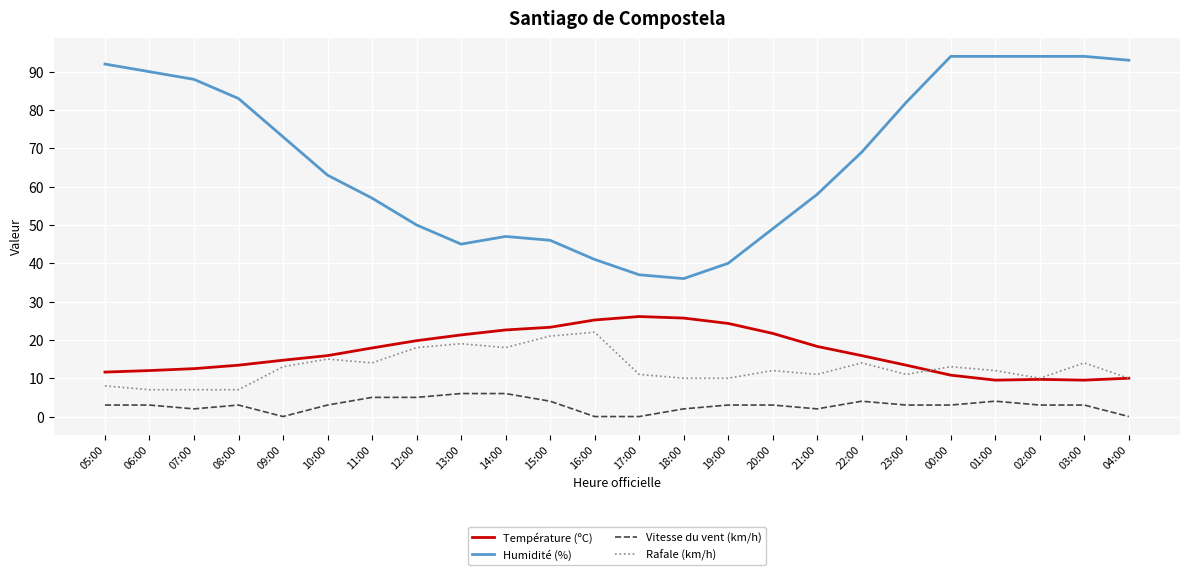

Which series has the largest range (max minus min)?

Humidité (%)